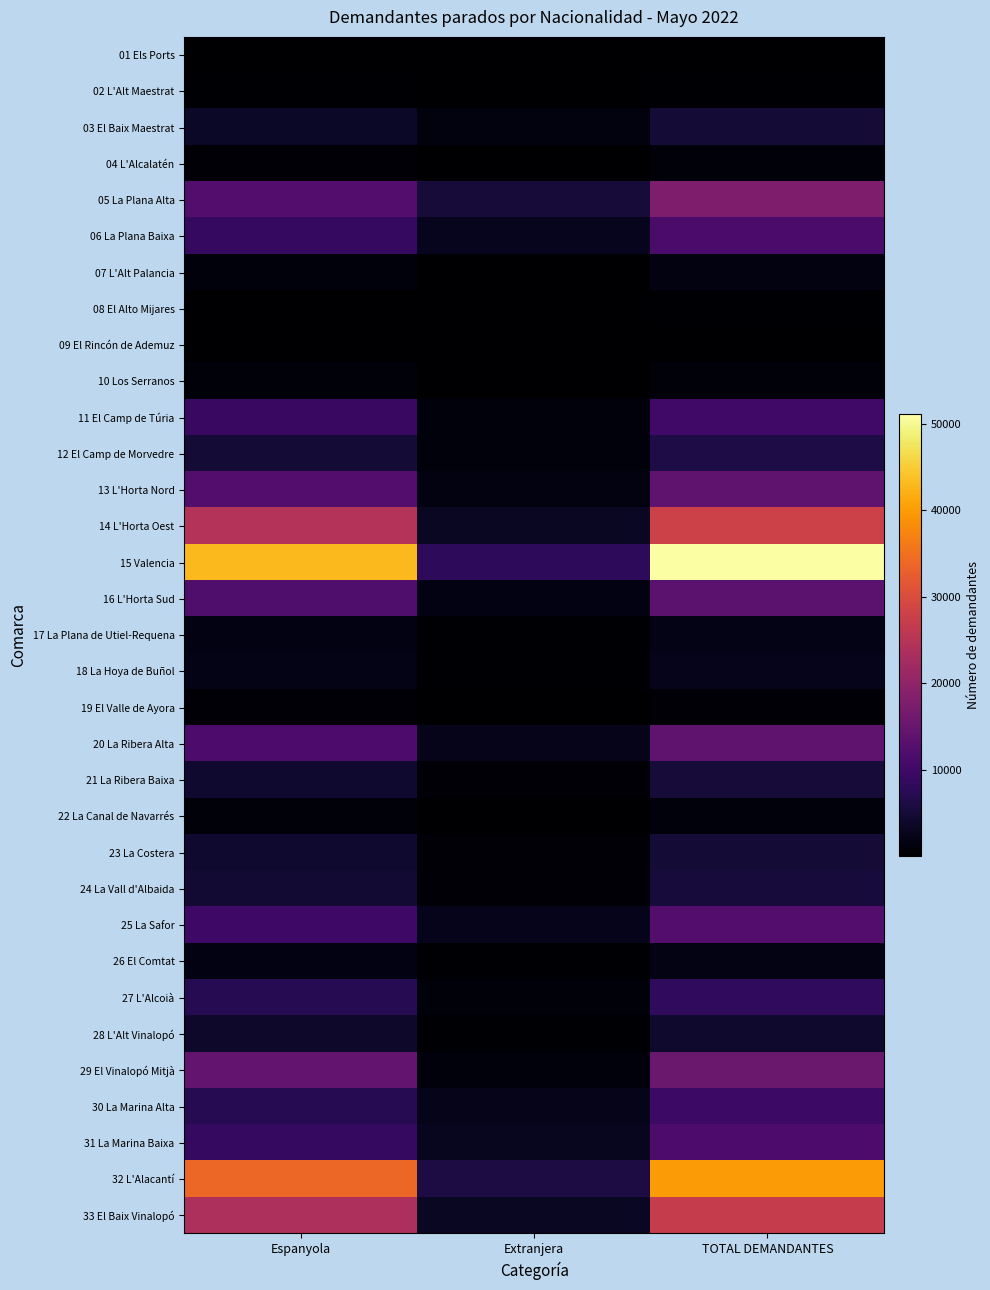

Count the number of categories in the chart.

3